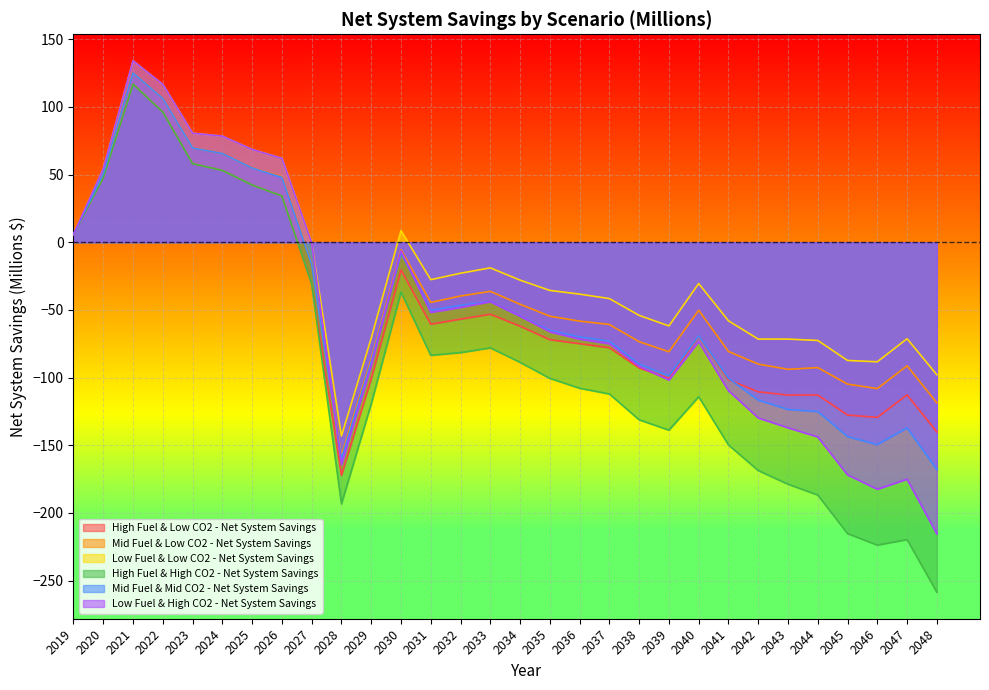

Read the Low Fuel & High CO2 - Net System Savings value at 2044.

-143.9